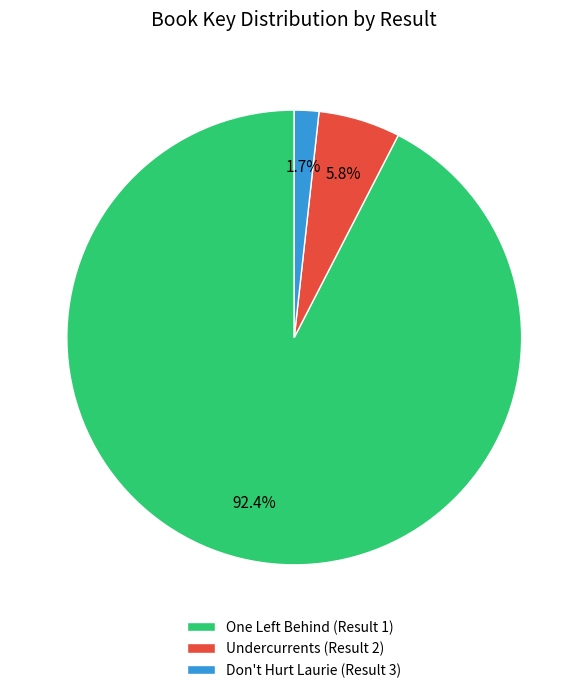

How many segments does this pie chart have?

3